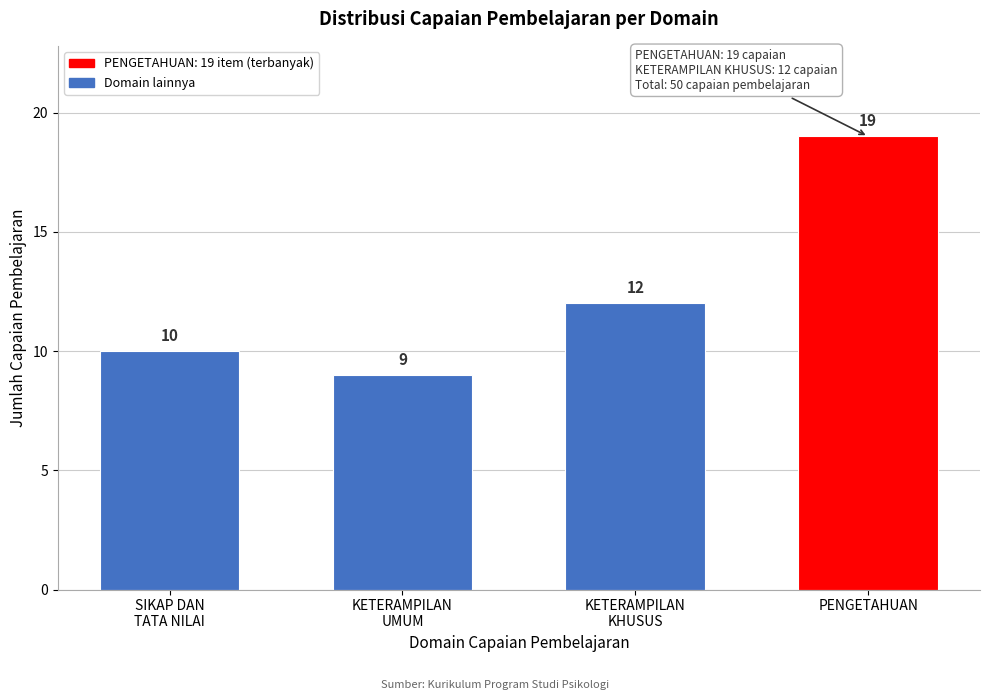

Reading left to right, extract all data points from this chart.

10	9	12	19